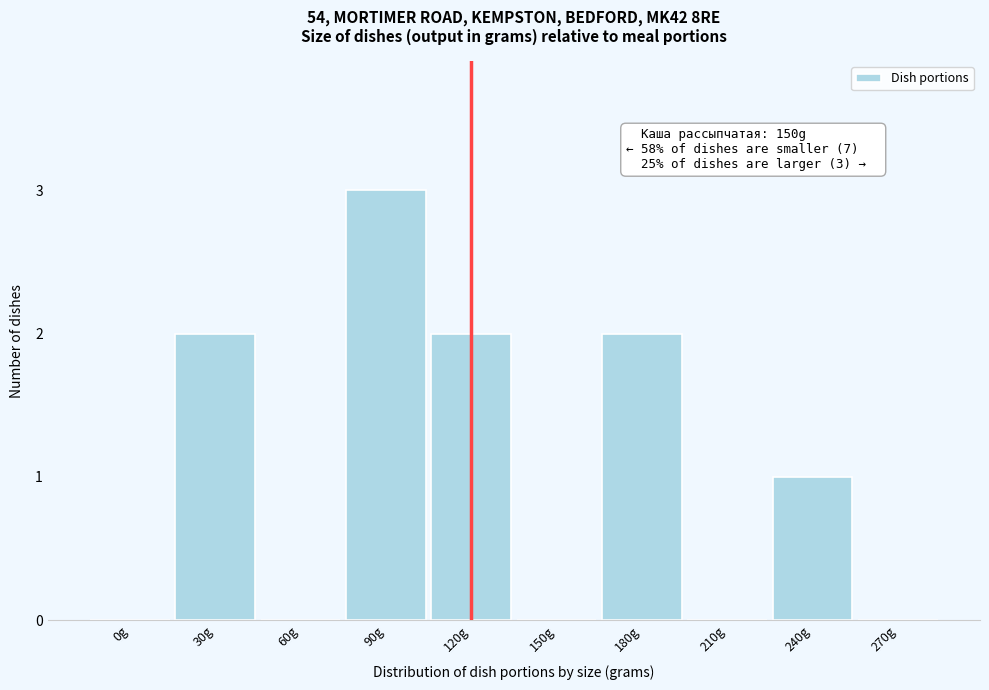

Reading right to left, what are all the values shown in this chart?

270g=0	240g=1	210g=0	180g=2	150g=0	120g=2	90g=3	60g=0	30g=2	0g=0